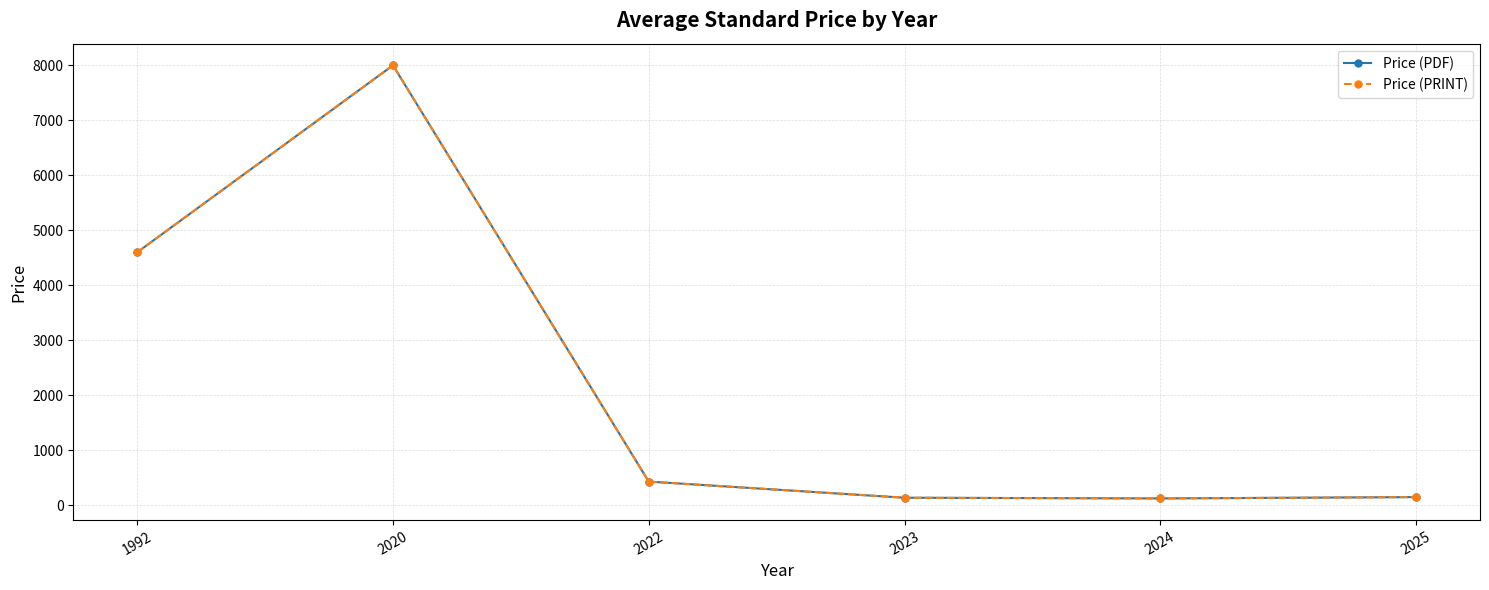

Does the chart have visible grid lines?

Yes